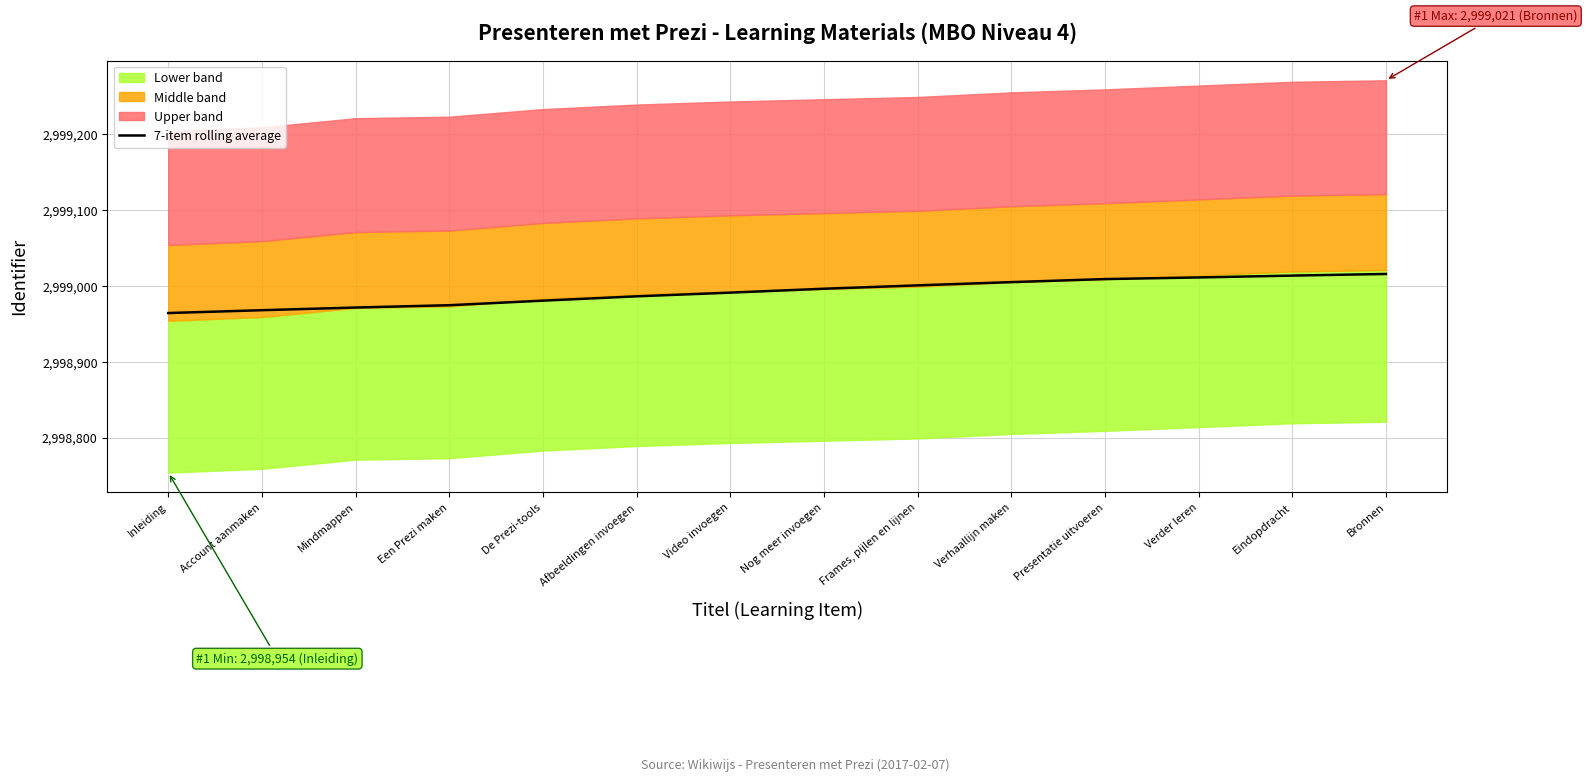

What is the difference between the second highest and minimum values?

49.4